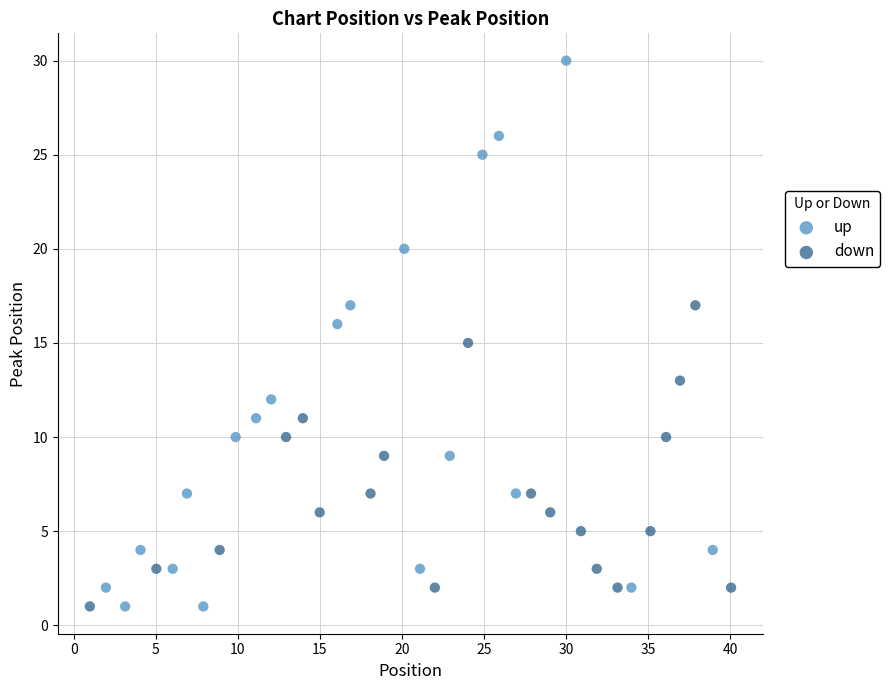

Which series has the widest spread of Y values?

up